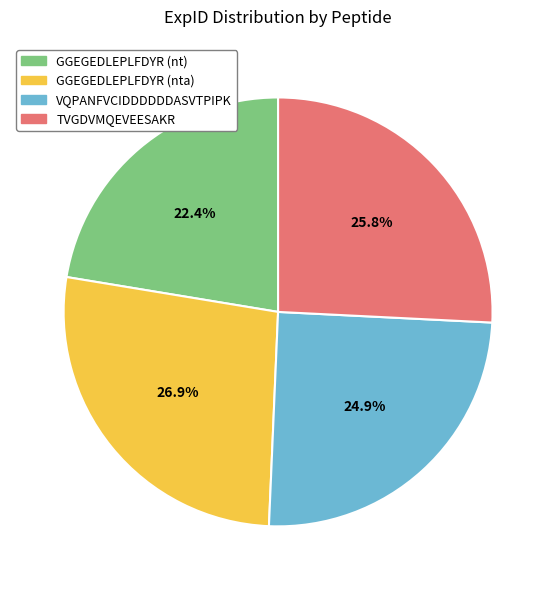

Do GGEGEDLEPLFDYR (nta) and GGEGEDLEPLFDYR (nt) together represent more than half of the pie?

No